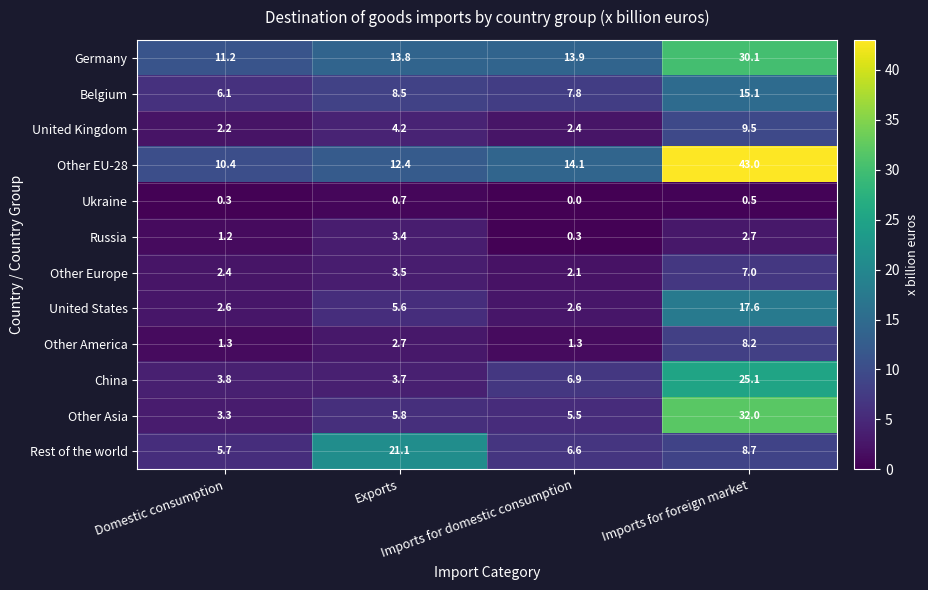

What is the maximum value shown in the chart?

43.0